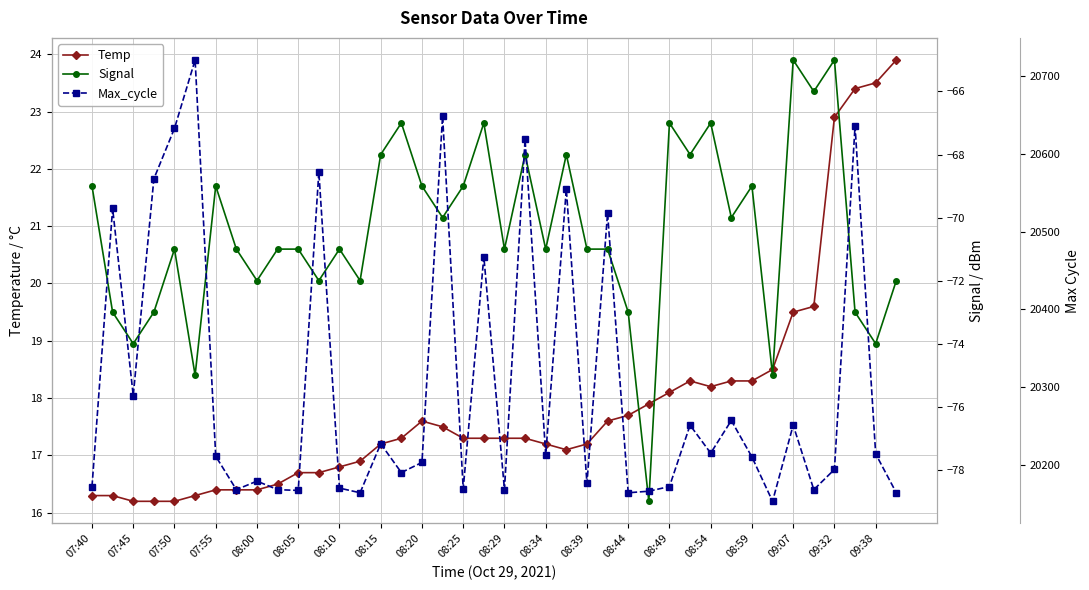

What are all the series names shown in the legend?

Temp, Signal, Max_cycle